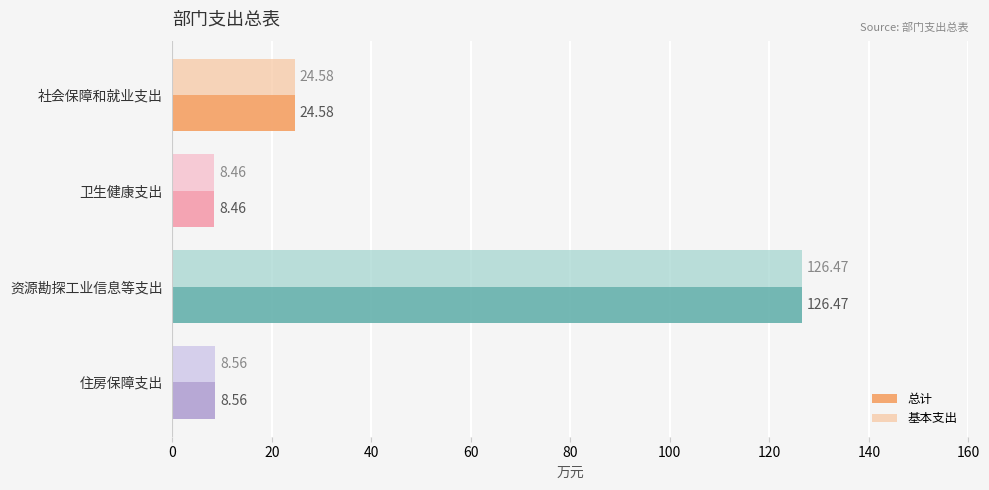

Rank the categories by 基本支出 value from lowest to highest.

卫生健康支出, 住房保障支出, 社会保障和就业支出, 资源勘探工业信息等支出